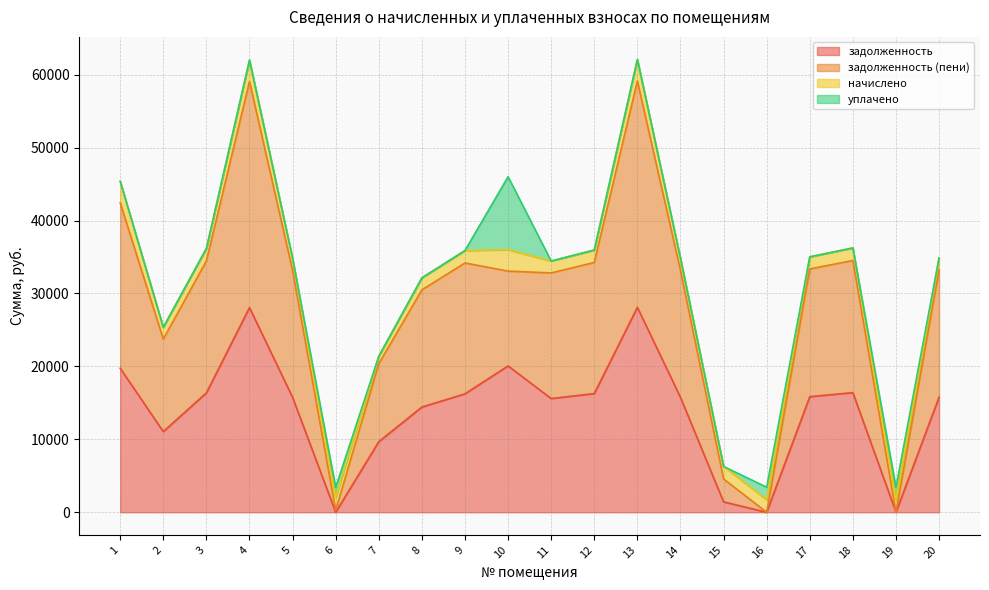

At which label is задолженность closest to 14049?

8